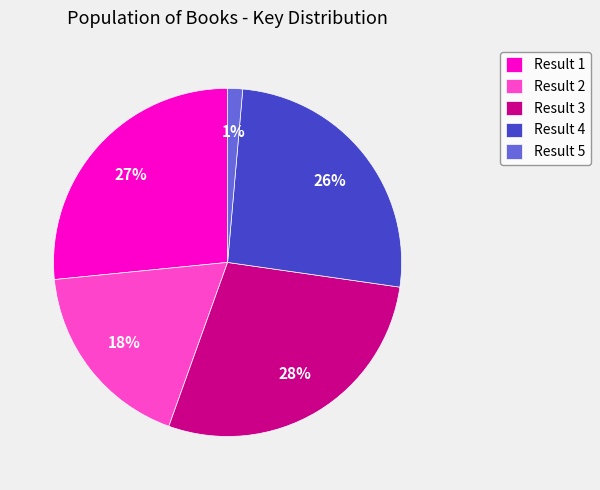

Combined, do Result 2 and Result 5 account for over 50%?

No